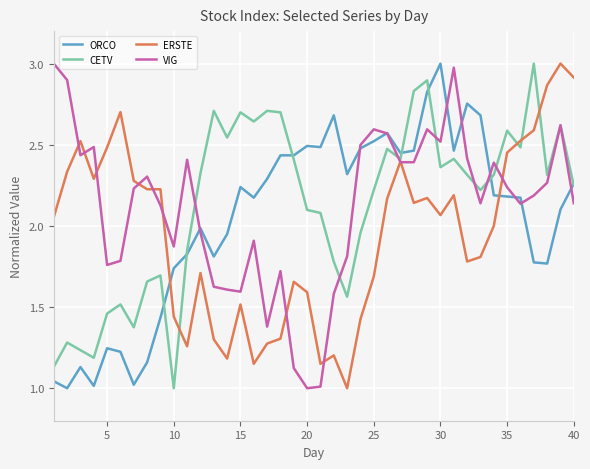

Which series ends up on top after the final intersection of ERSTE and ORCO?

ERSTE